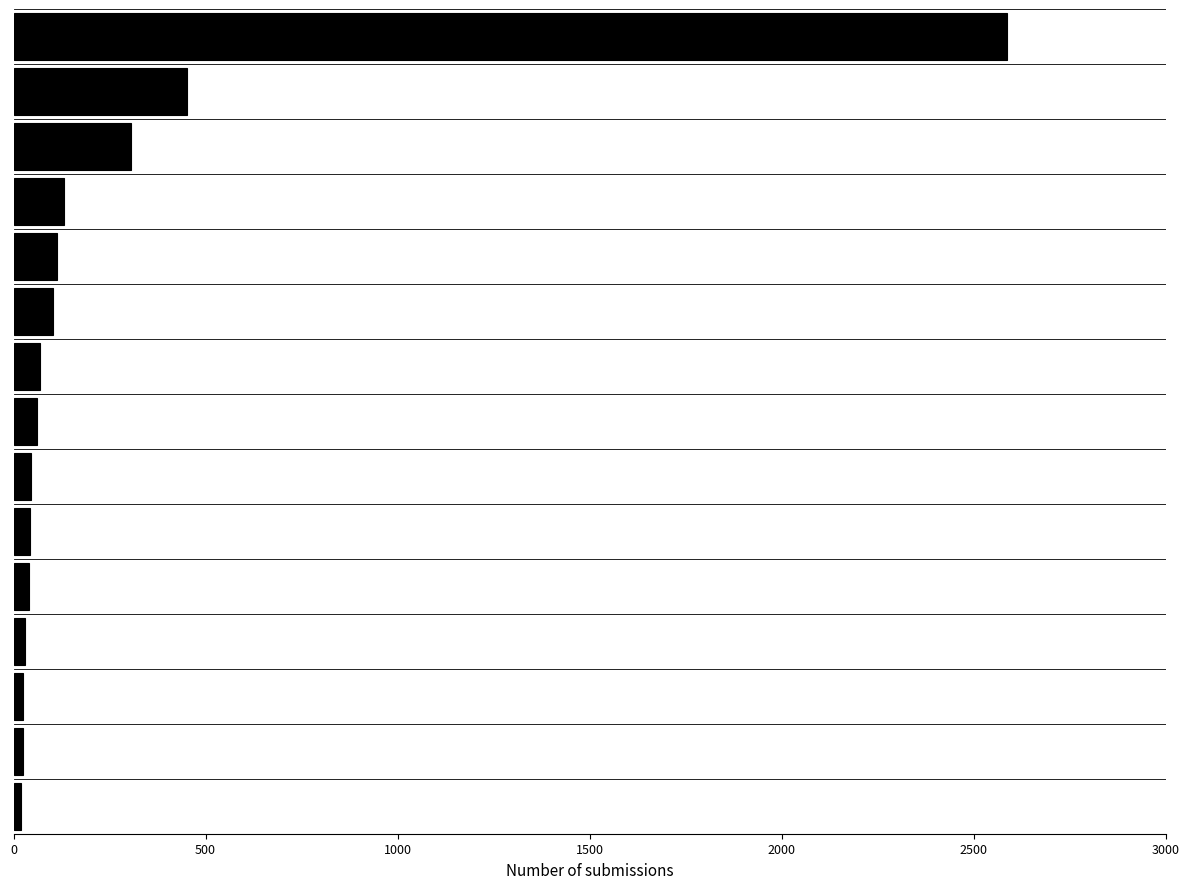

What is the difference between the second highest and second lowest values?

428